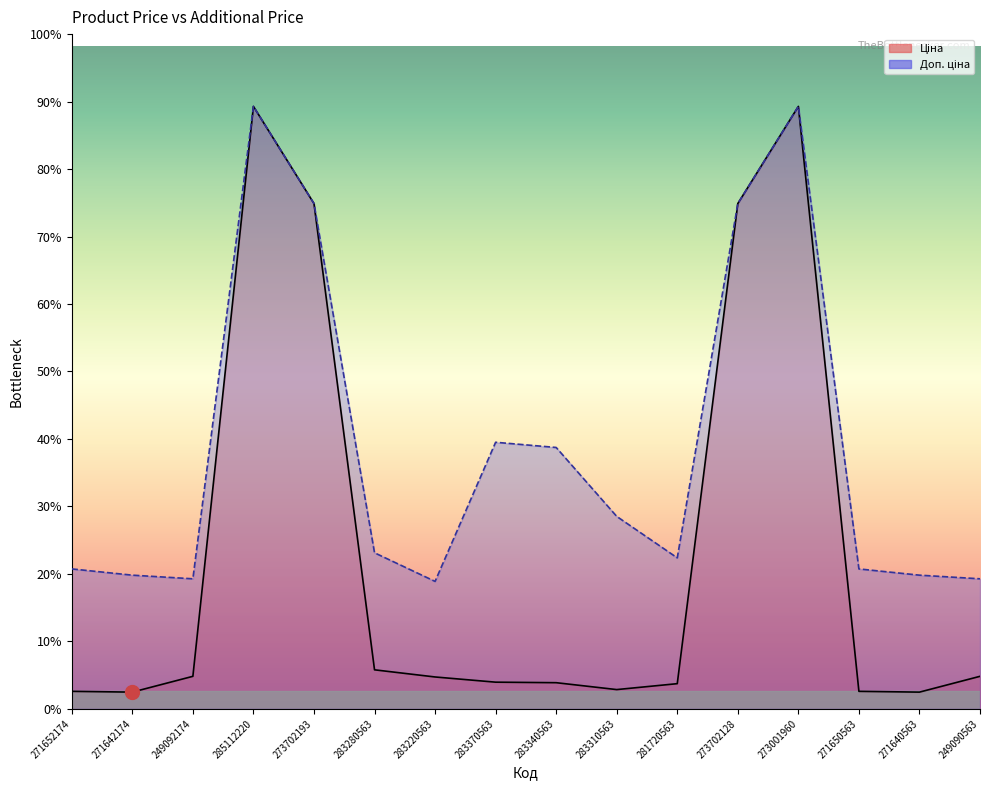

What are all the series names shown in the legend?

Ціна, Доп. ціна